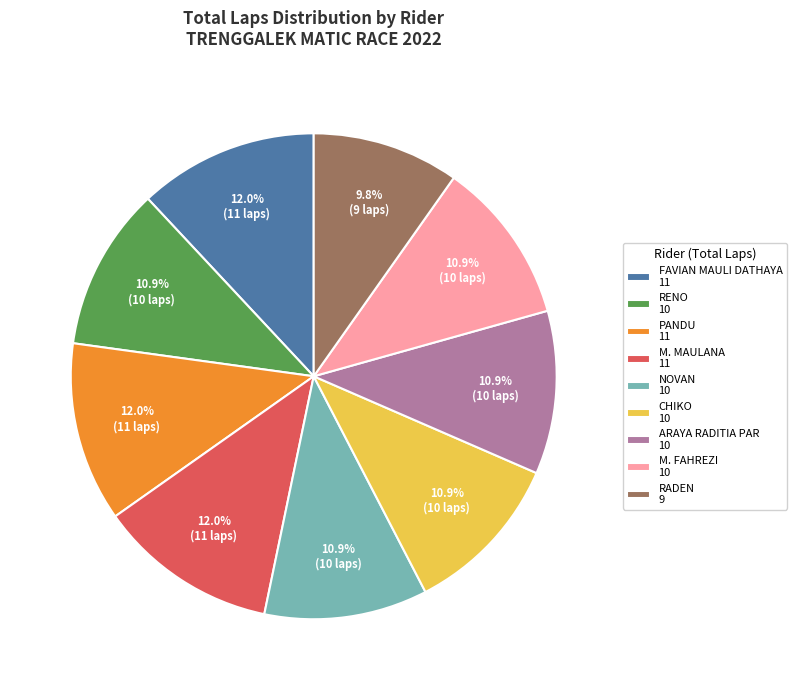

What is the ratio of the value at PANDU to the value at M. FAHREZI?

1.1